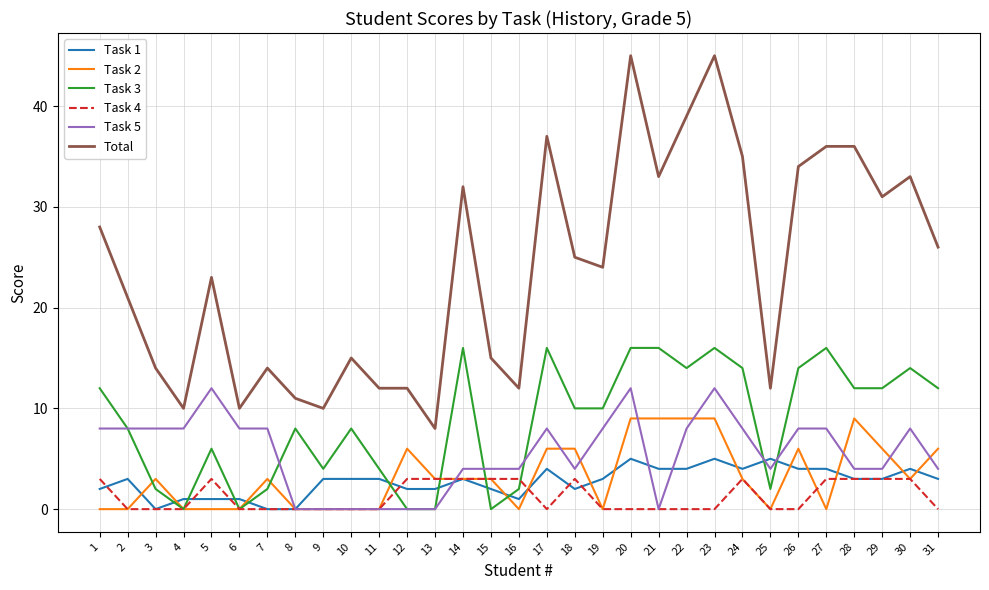

Reading left to right, transcribe all the data shown in this chart.

Task 1: 1=2	2=3	3=0	4=1	5=1	6=1	7=0	8=0	9=3	10=3	11=3	12=2	13=2	14=3	15=2	16=1	17=4	18=2	19=3	20=5	21=4	22=4	23=5	24=4	25=5	26=4	27=4	28=3	29=3	30=4	31=3
Task 2: 1=0	2=0	3=3	4=0	5=0	6=0	7=3	8=0	9=0	10=0	11=0	12=6	13=3	14=3	15=3	16=0	17=6	18=6	19=0	20=9	21=9	22=9	23=9	24=3	25=0	26=6	27=0	28=9	29=6	30=3	31=6
Task 3: 1=12	2=8	3=2	4=0	5=6	6=0	7=2	8=8	9=4	10=8	11=4	12=0	13=0	14=16	15=0	16=2	17=16	18=10	19=10	20=16	21=16	22=14	23=16	24=14	25=2	26=14	27=16	28=12	29=12	30=14	31=12
Task 4: 1=3	2=0	3=0	4=0	5=3	6=0	7=0	8=0	9=0	10=0	11=0	12=3	13=3	14=3	15=3	16=3	17=0	18=3	19=0	20=0	21=0	22=0	23=0	24=3	25=0	26=0	27=3	28=3	29=3	30=3	31=0
Task 5: 1=8	2=8	3=8	4=8	5=12	6=8	7=8	8=0	9=0	10=0	11=0	12=0	13=0	14=4	15=4	16=4	17=8	18=4	19=8	20=12	21=0	22=8	23=12	24=8	25=4	26=8	27=8	28=4	29=4	30=8	31=4
Total: 1=28	2=21	3=14	4=10	5=23	6=10	7=14	8=11	9=10	10=15	11=12	12=12	13=8	14=32	15=15	16=12	17=37	18=25	19=24	20=45	21=33	22=39	23=45	24=35	25=12	26=34	27=36	28=36	29=31	30=33	31=26